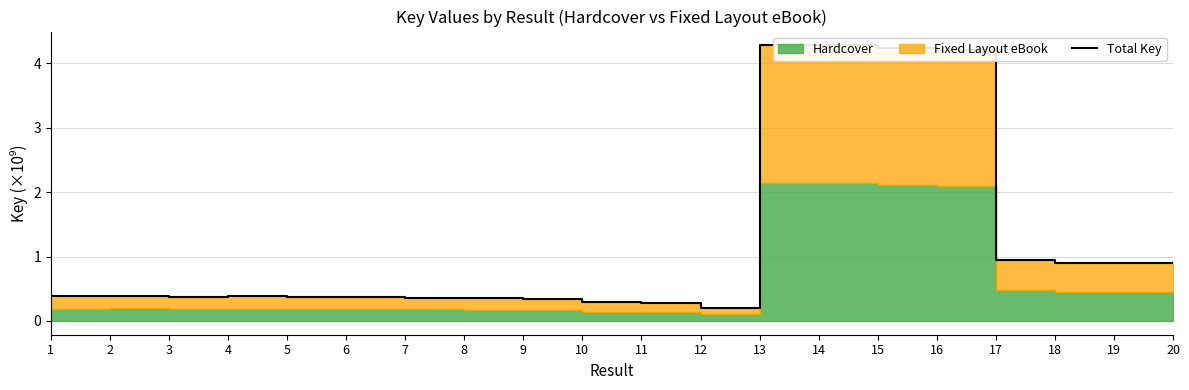

Which category has the highest value across all series?

14